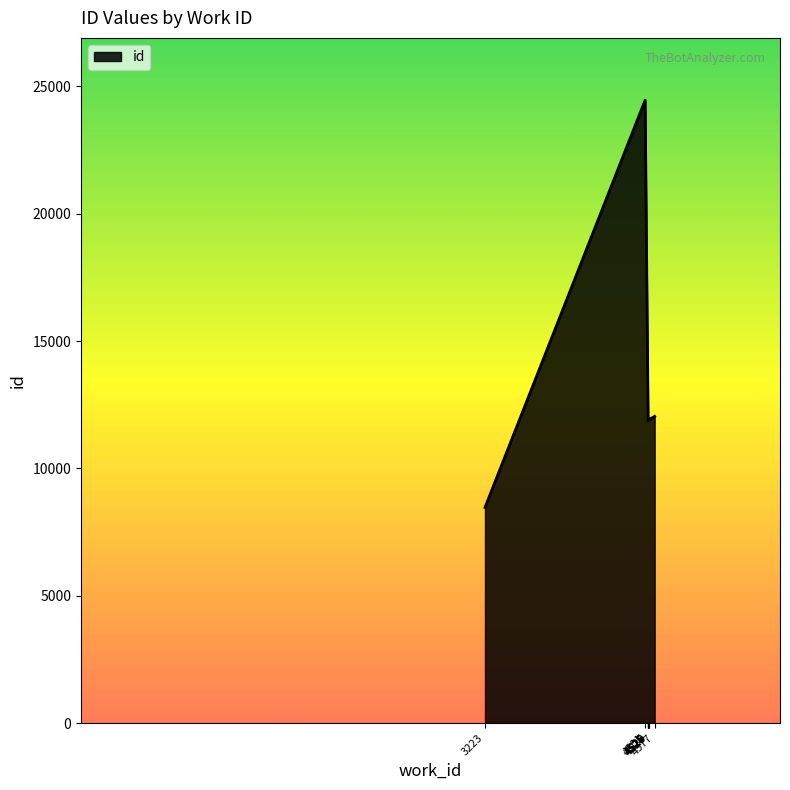

What is the average value?

12822